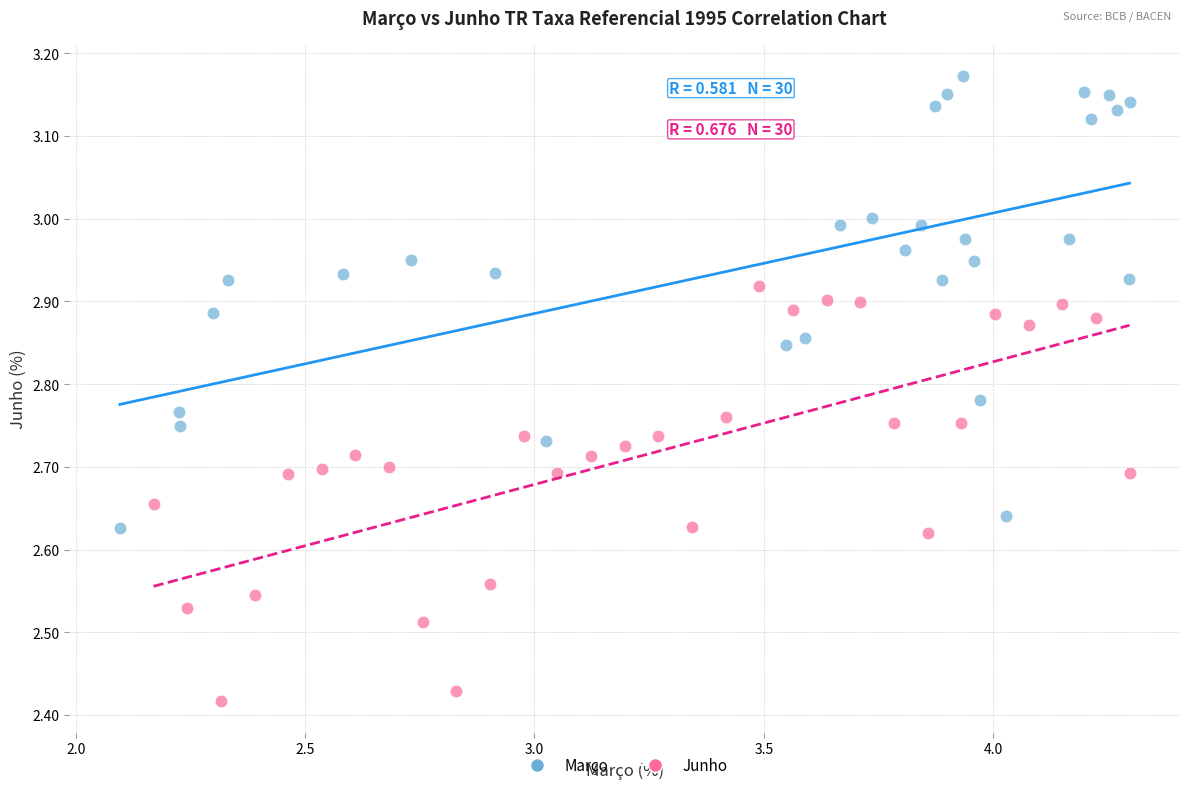

Which series has the widest spread of Y values?

Março